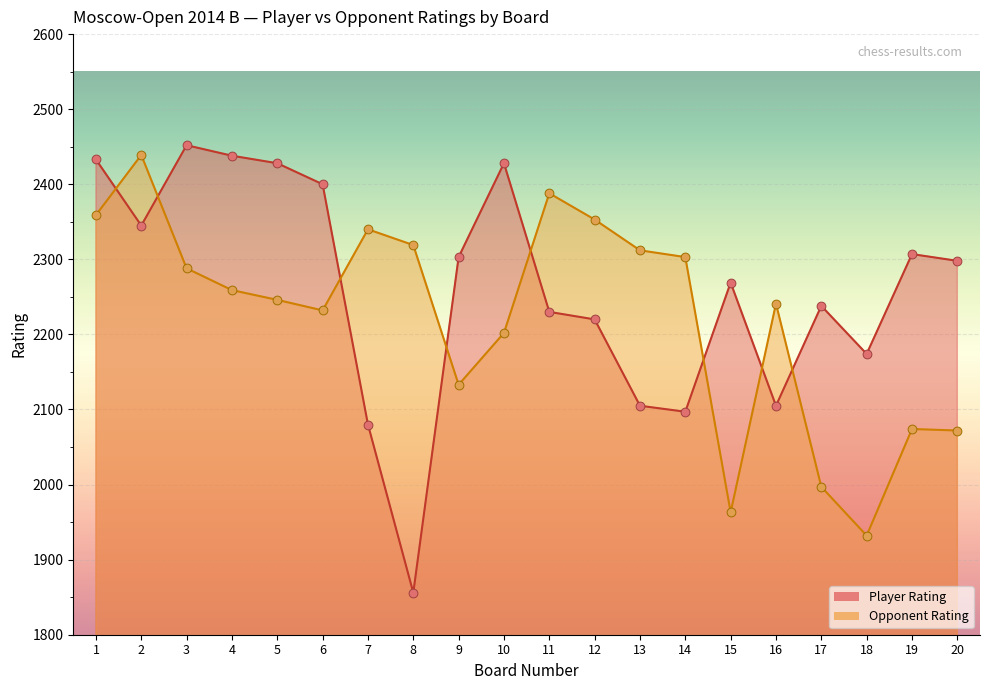

At how many categories does at least one series exceed 2204?

19